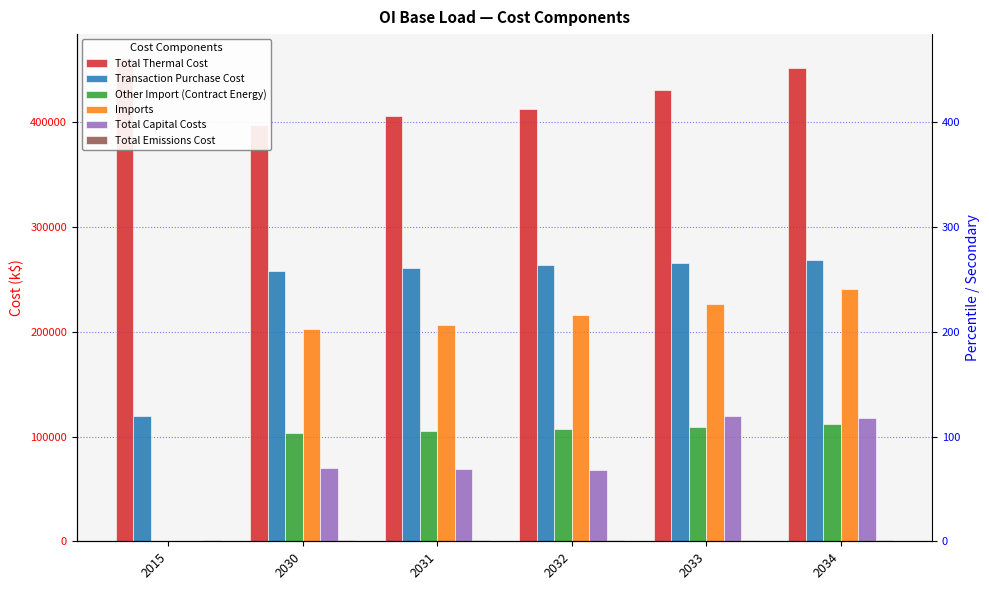

What is the sum of all Total Capital Costs values?

443886.7